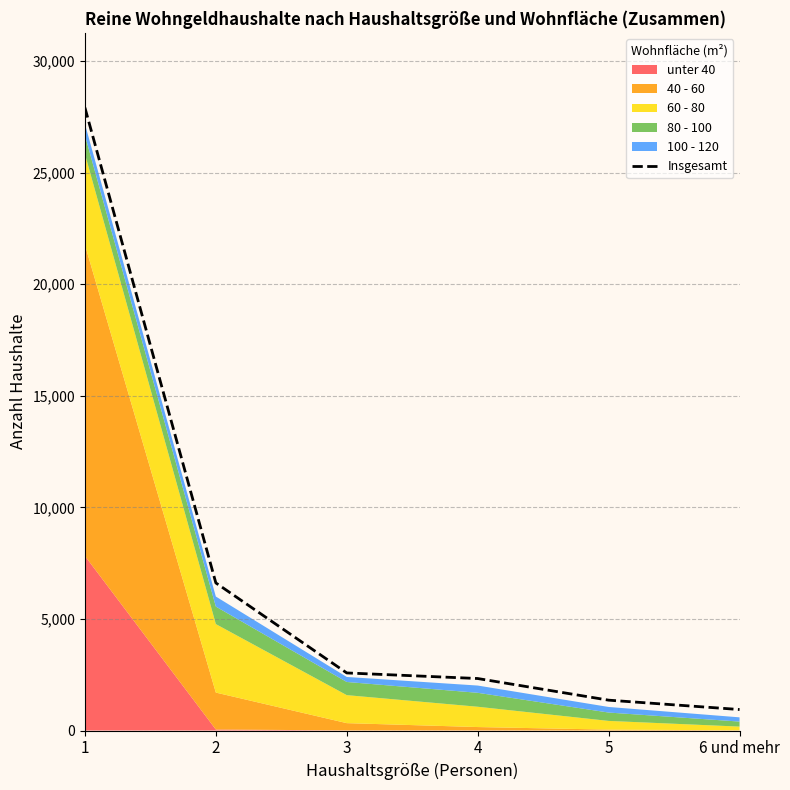

What is the label of the 4th point from the right?

3